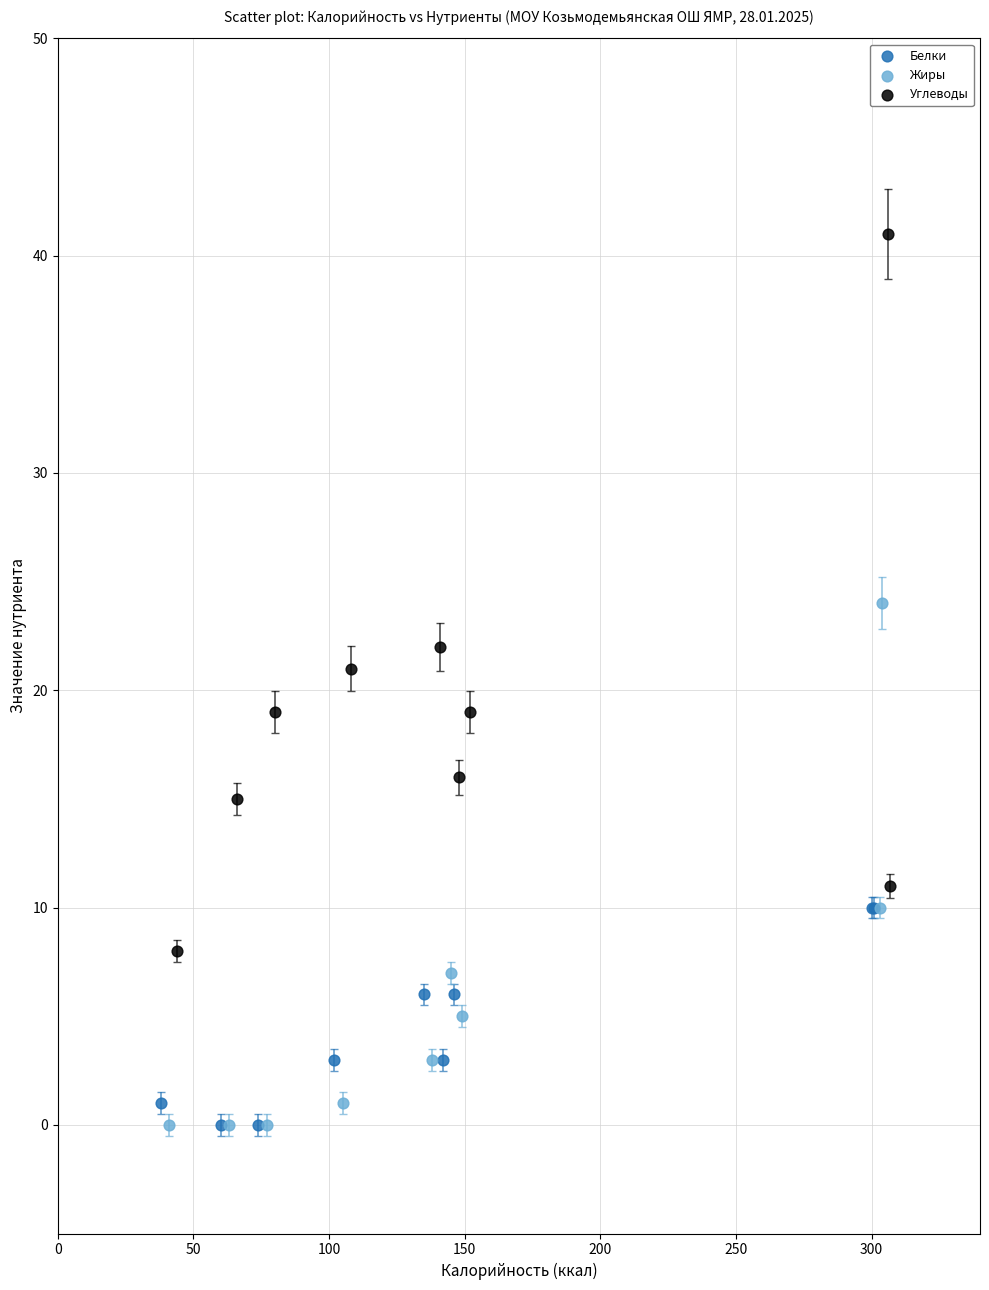

Which series has the largest Y range (max minus min)?

Углеводы